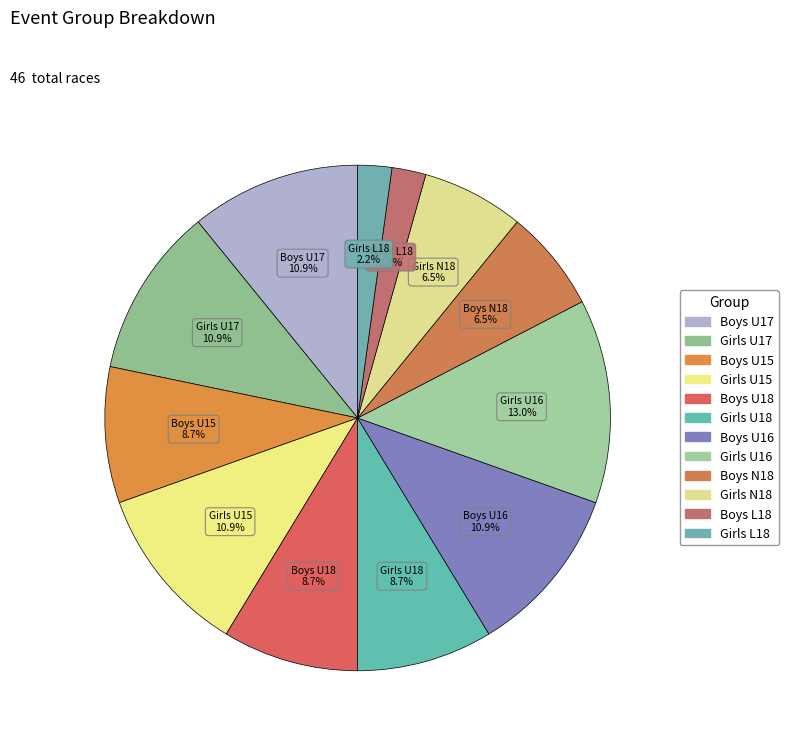

Between Boys U17 and Boys U15, which is larger?

Boys U17